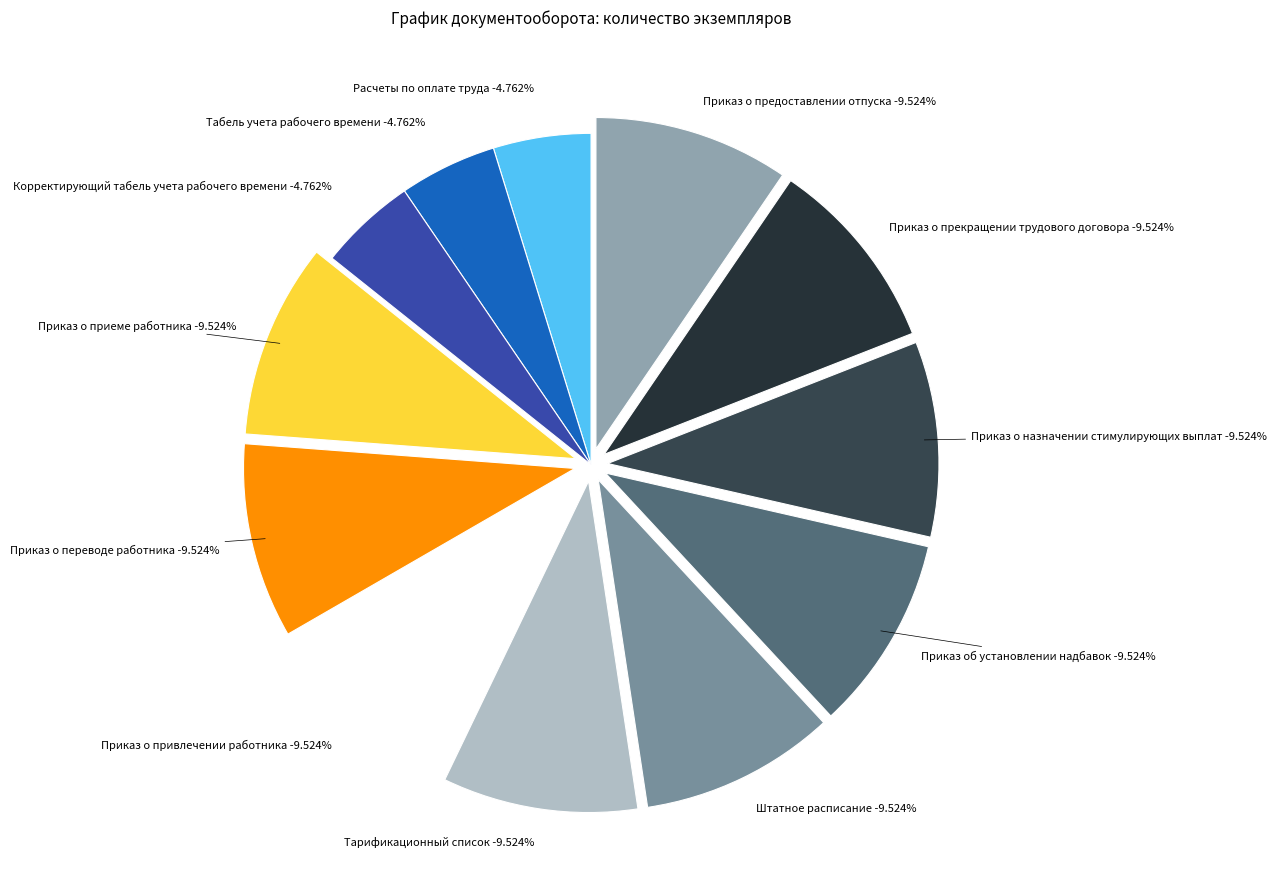

Which slice is the smallest?

Расчеты по оплате труда